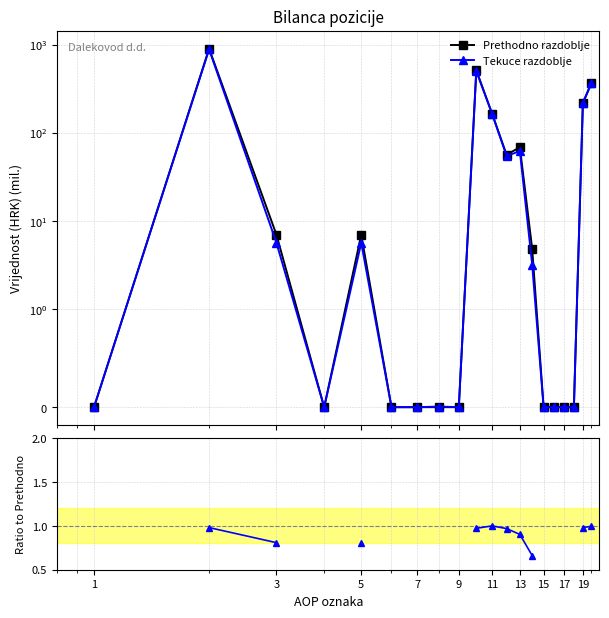

List the series in order of their peak value, highest first.

Prethodno razdoblje, Tekuce razdoblje